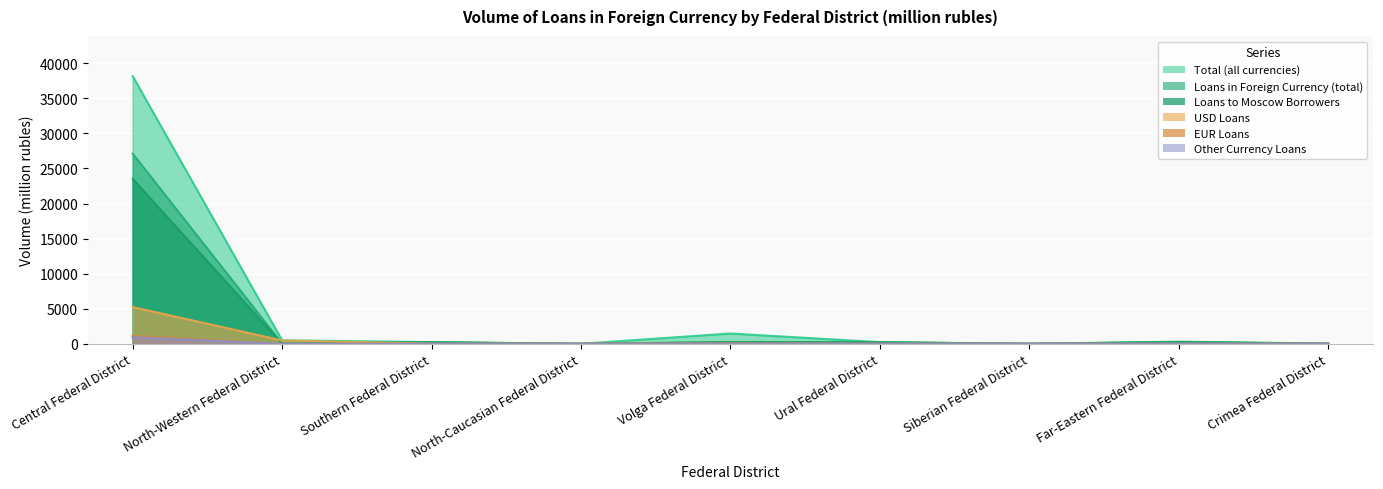

How many positive values does the Total (all currencies) series have?

8